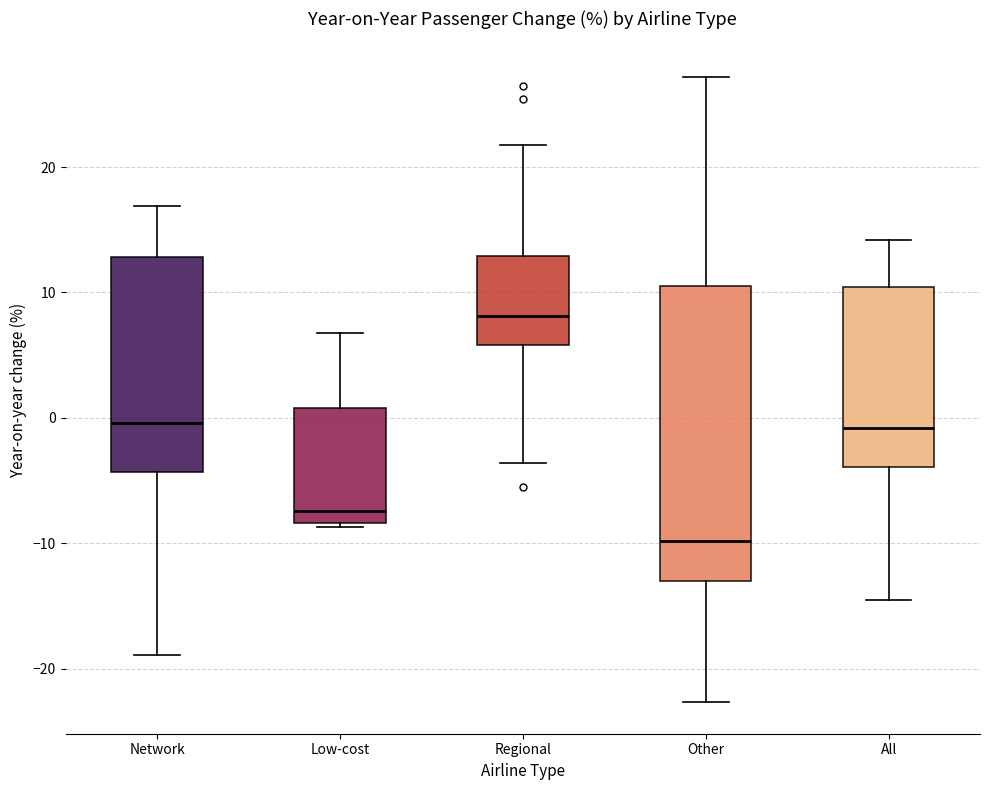

Comparing the boxes themselves (not the whiskers), which one is the tallest?

Other